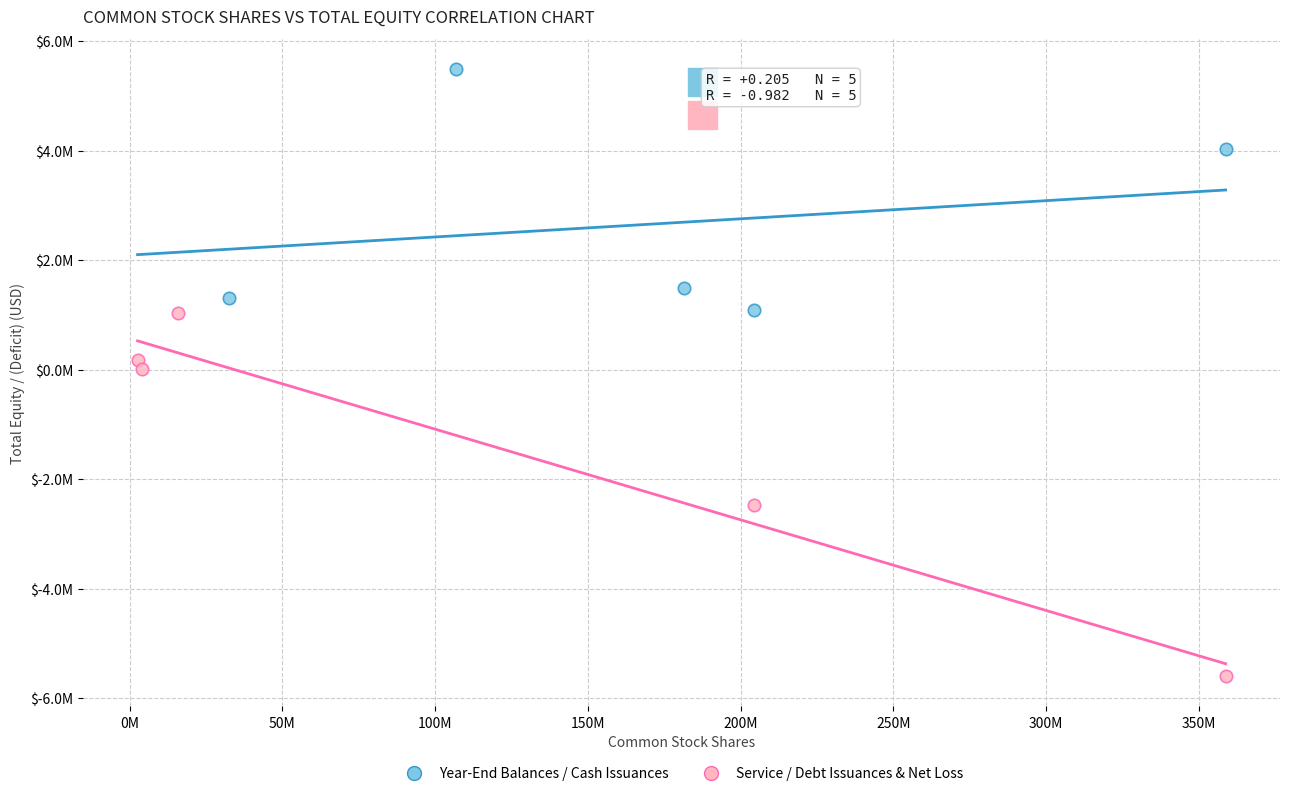

Which series contains the highest Y value?

Year-End Balances / Cash Issuances